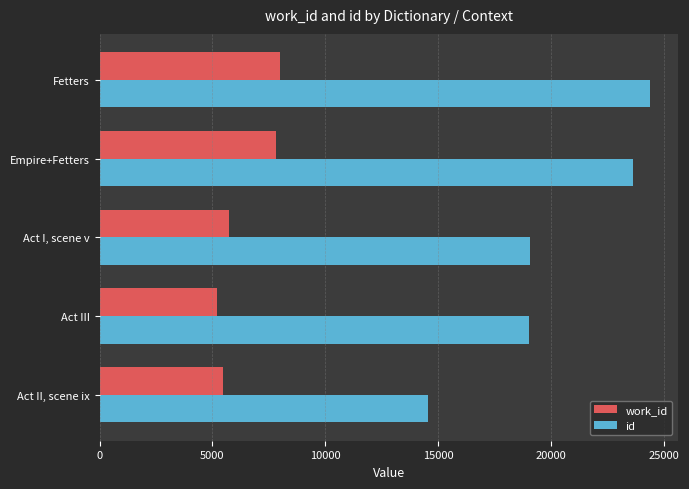

Where is id nearest to the value 19481?

Act I, scene v